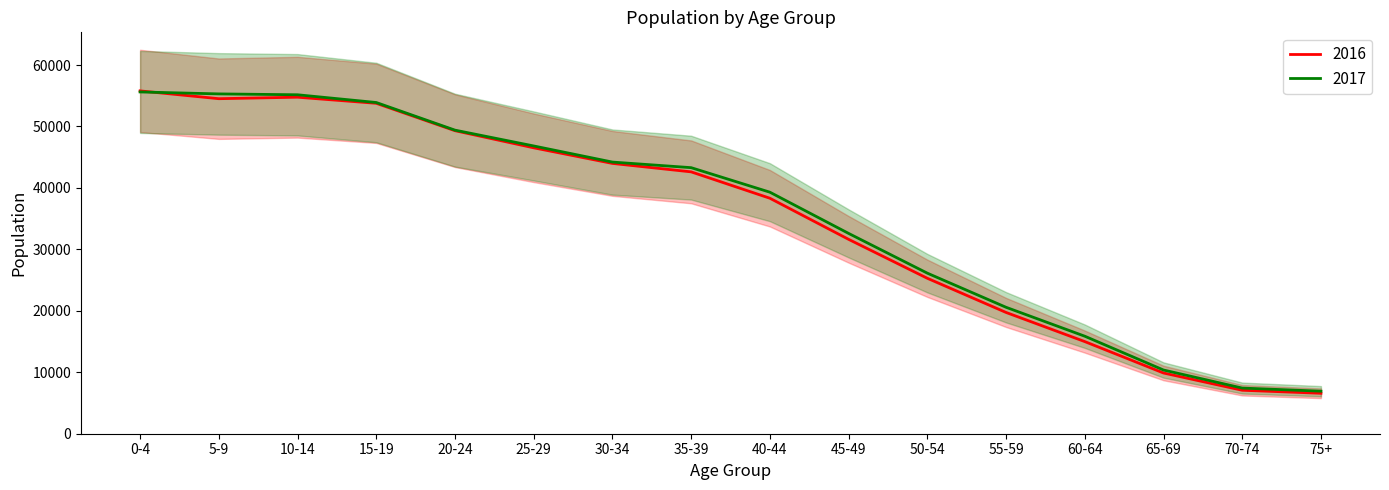

True or false: 2016 has more than 1 interior local peaks.

False